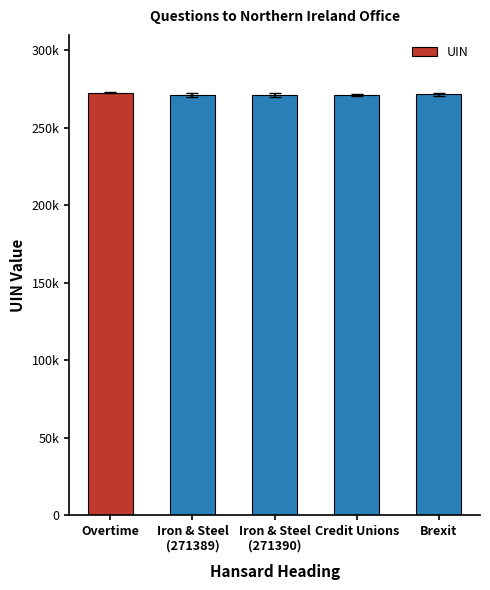

Are the bars grouped side by side (vs. stacked)?

No